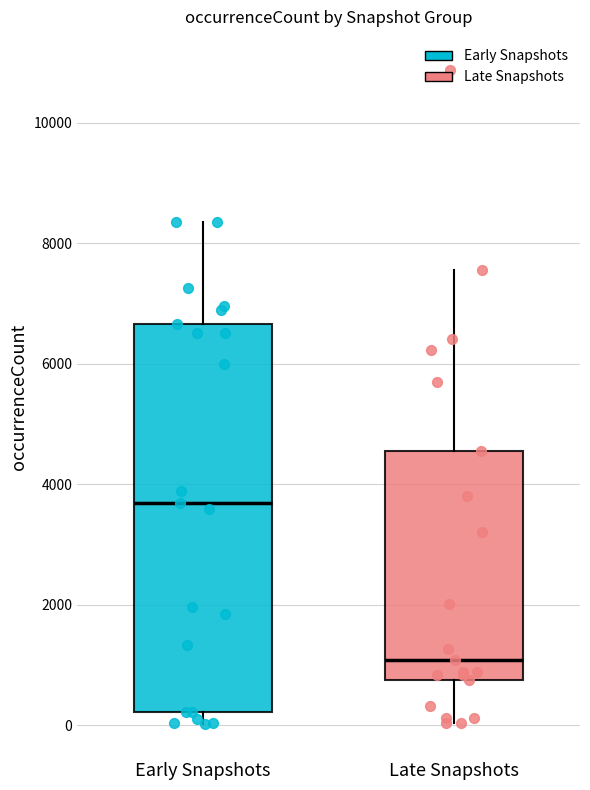

Reading left to right, read every box against the y-axis: the position of its median line, the range the box covers, and the ends of its whiskers. The values are not printed on the chart, so give them approximately, as read against the axis.

Early Snapshots: median 3600, box 200 to 6600, whiskers 0 to 8400
Late Snapshots: median 1000, box 800 to 4600, whiskers 0 to 7600